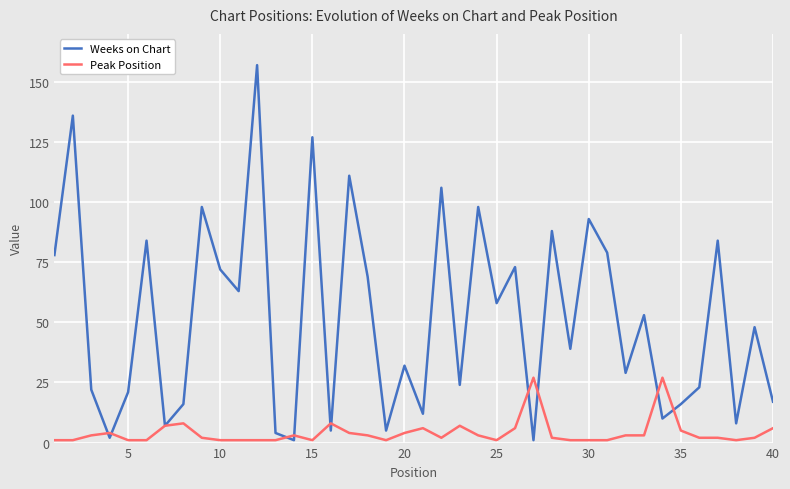

Which series ends up on top after the final intersection of Peak Position and Weeks on Chart?

Weeks on Chart